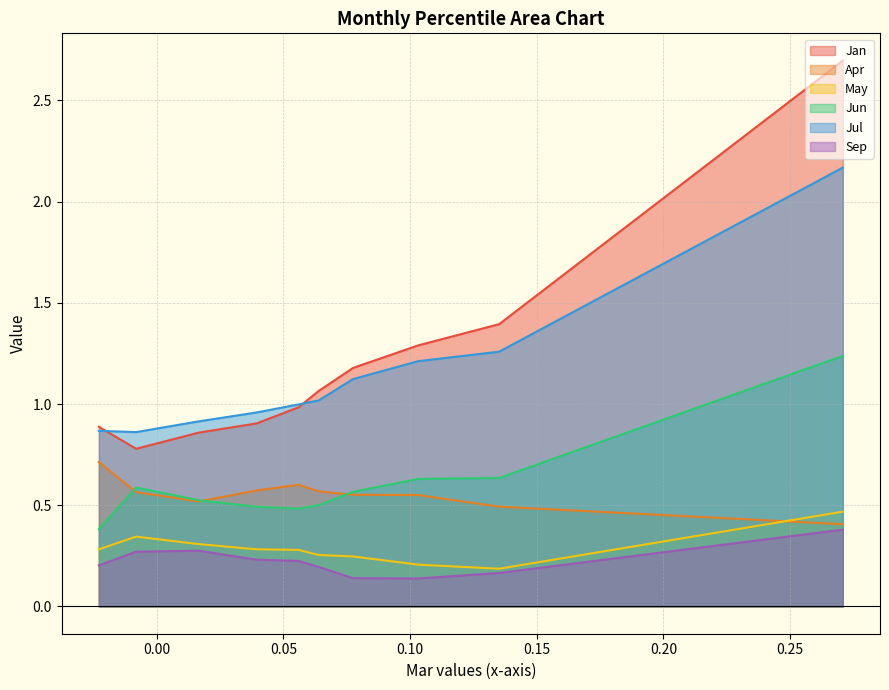

What is the sum of the Jun values at pct05 and pct55?

1.7